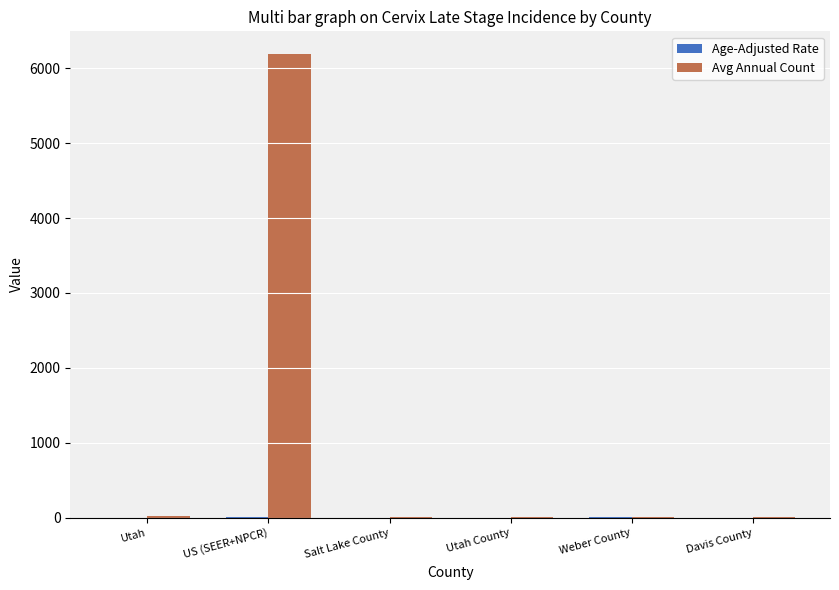

What is the maximum value for Avg Annual Count?

6182.0